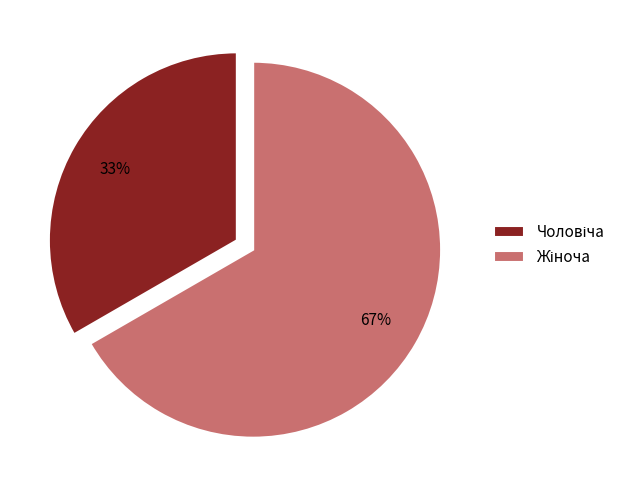

Does any single category account for the majority?

Yes